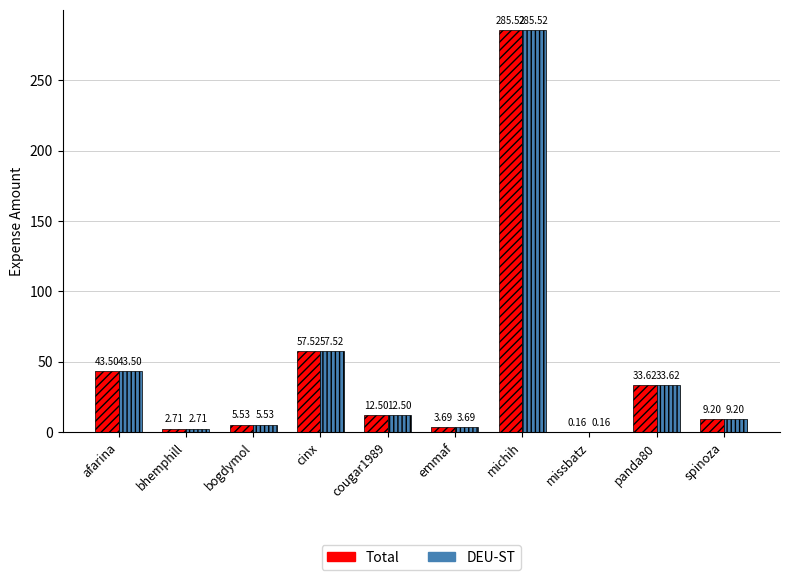

Where is DEU-ST nearest to the value 142?

cinx